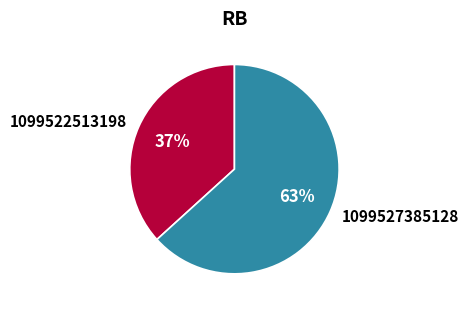

True or false: 1099522513198 accounts for 37% of the total.

True